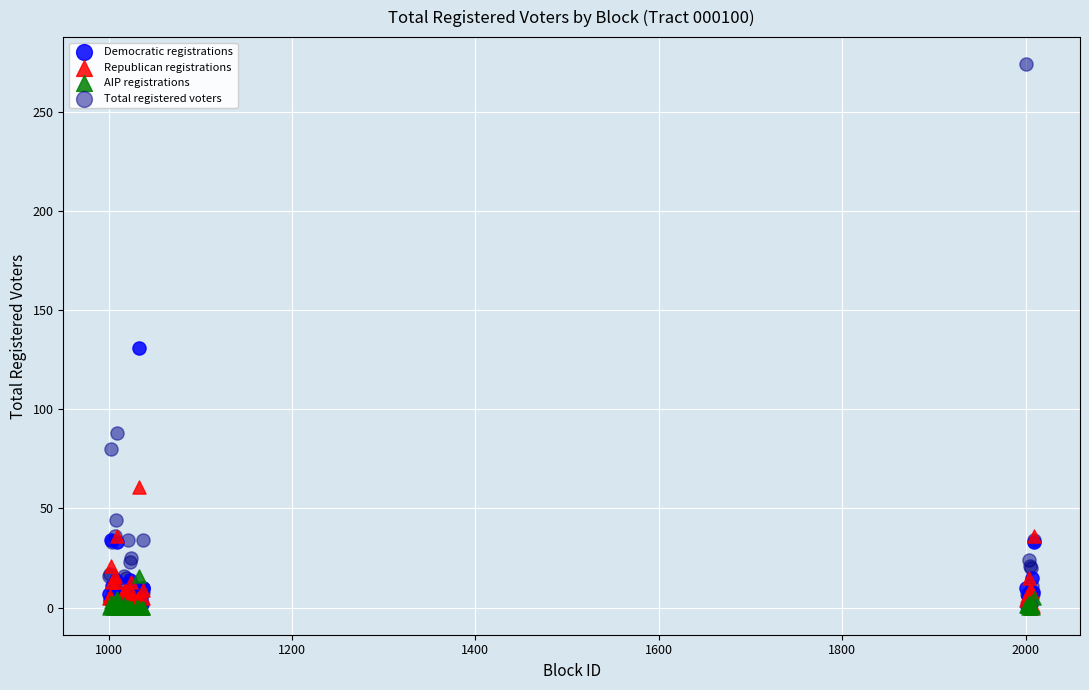

What are all the series names shown in the legend?

Democratic registrations, Republican registrations, AIP registrations, Total registered voters